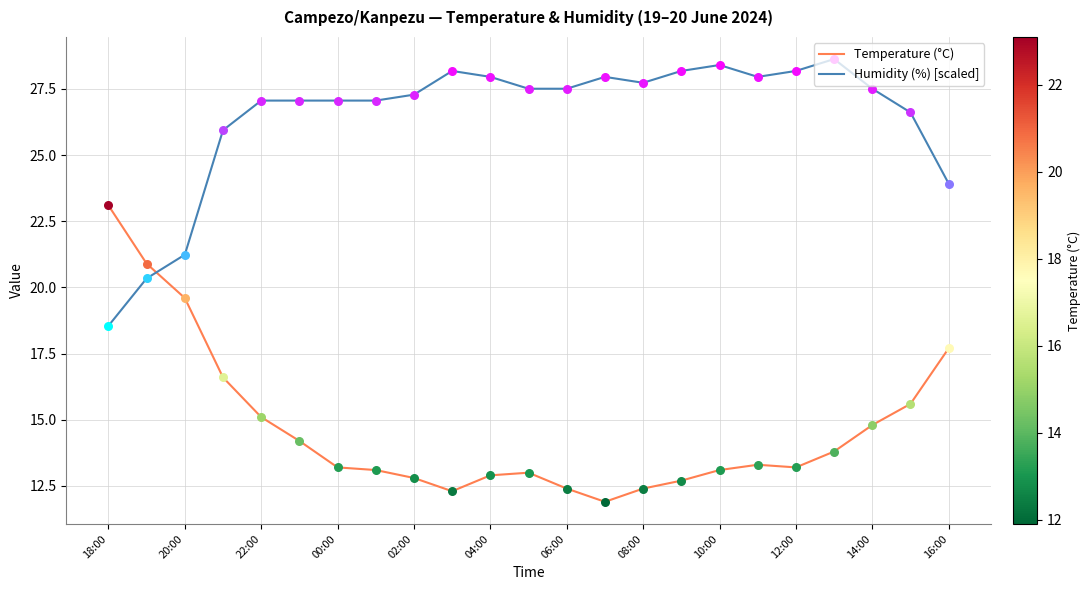

What are all the series names shown in the legend?

Temperature (°C), Humidity (%) [scaled]